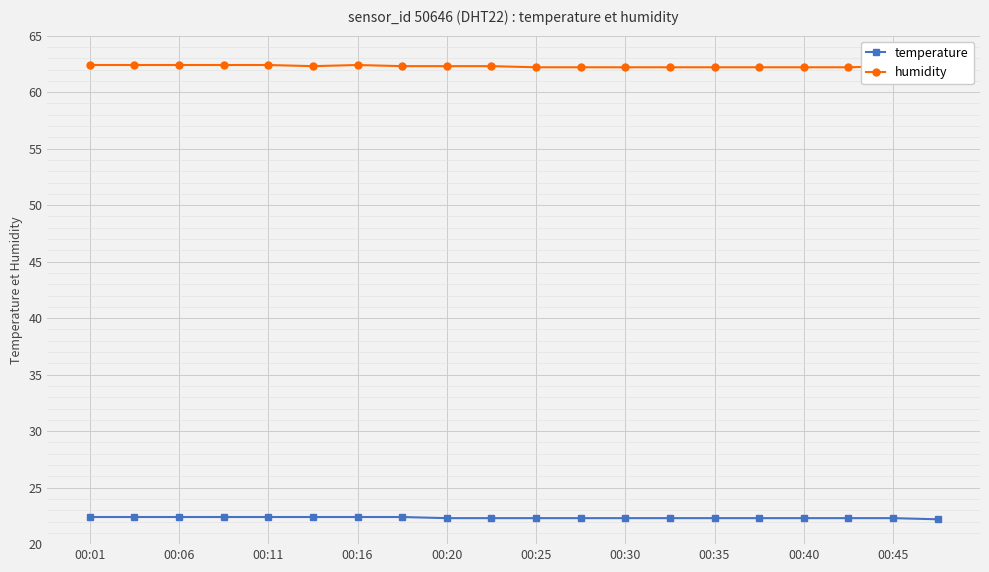

List the series in order of their peak value, lowest first.

temperature, humidity